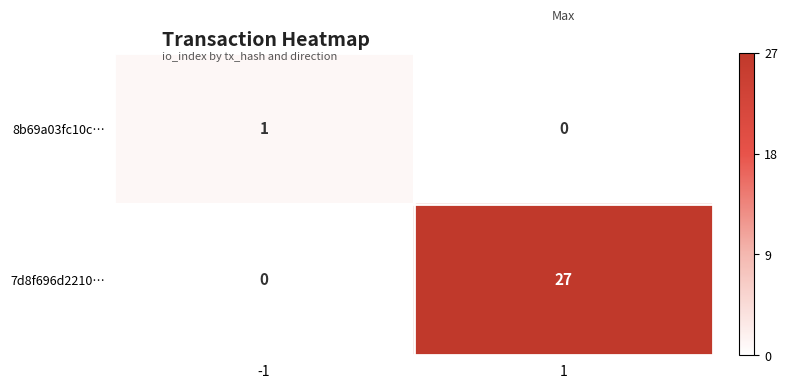

What is the greatest value displayed?

27